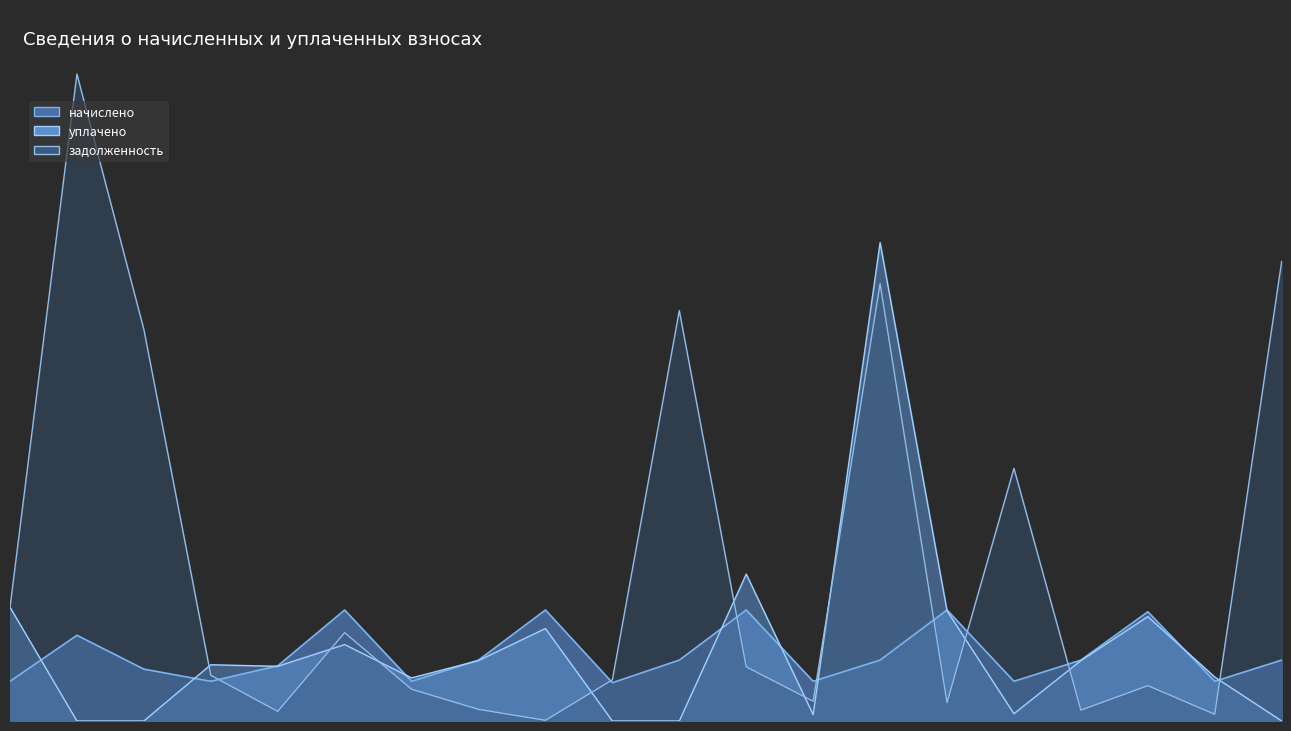

How many lines are shown in the chart?

3